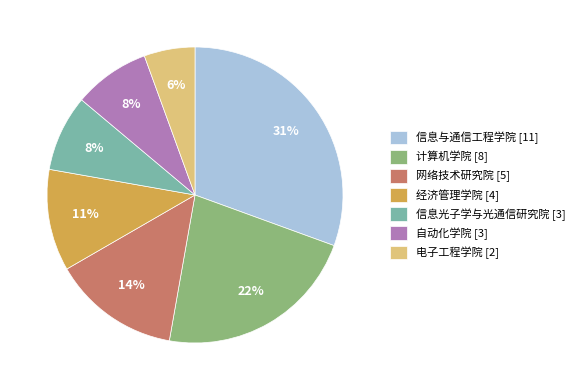

To the nearest percent, what portion does 经济管理学院 represent?

11%